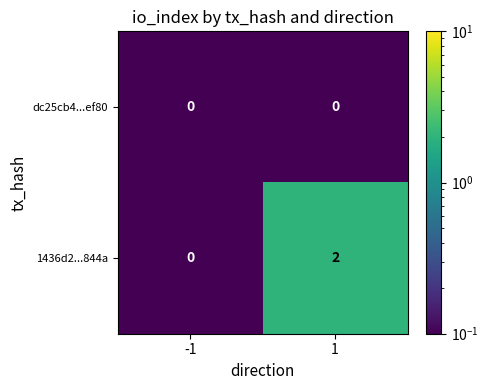

Is the value of 1436d2...844a at 1 greater than the value of dc25cb4...ef80 at 1?

Yes